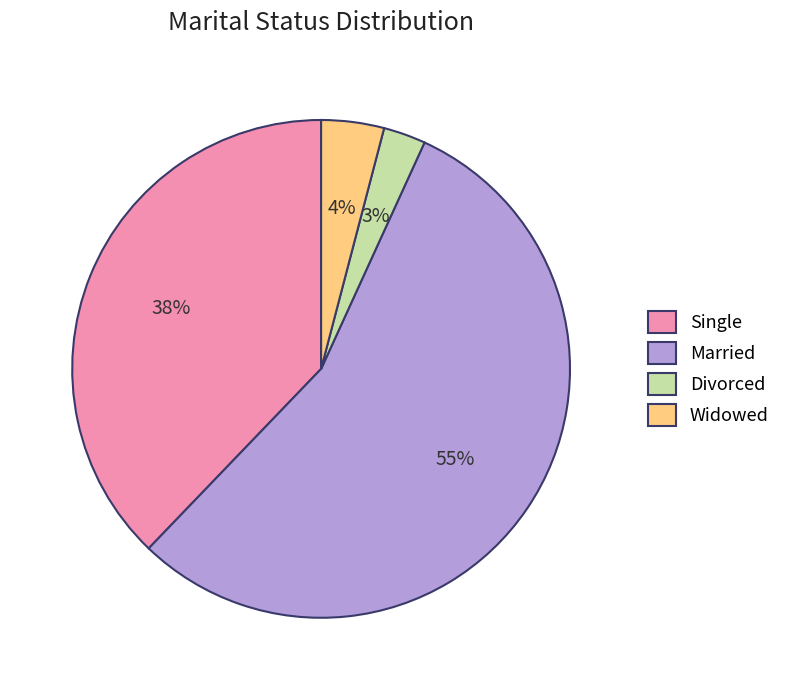

To the nearest percent, what percentage of the pie is Single?

38%